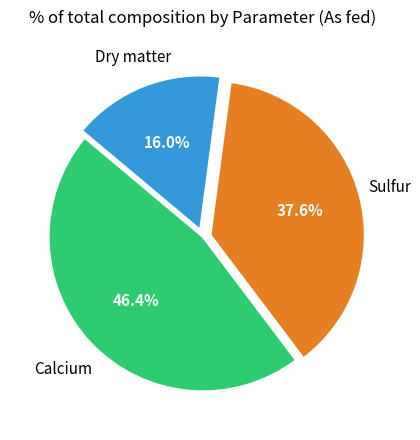

To the nearest percent, what is the difference between the largest and smallest slice percentages?

30%